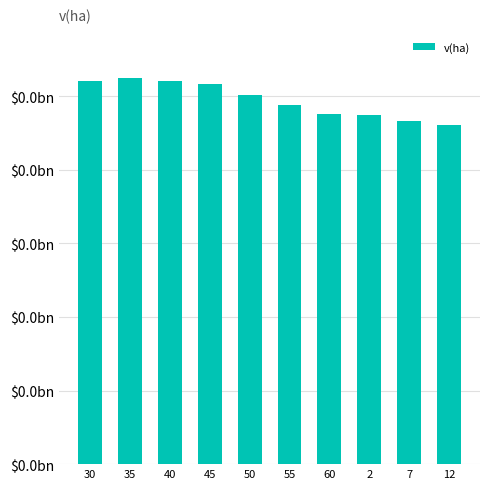

What is the average value?

98980